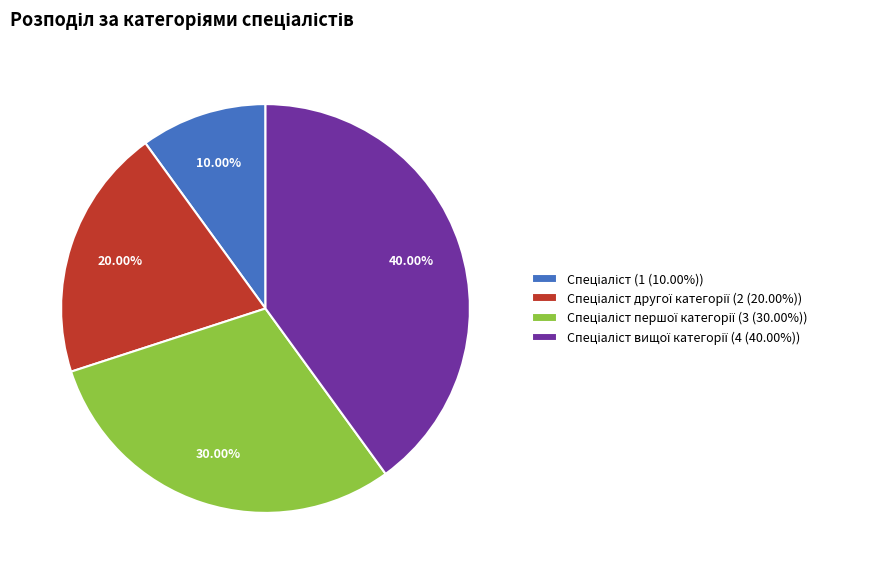

Does any single category account for the majority?

No